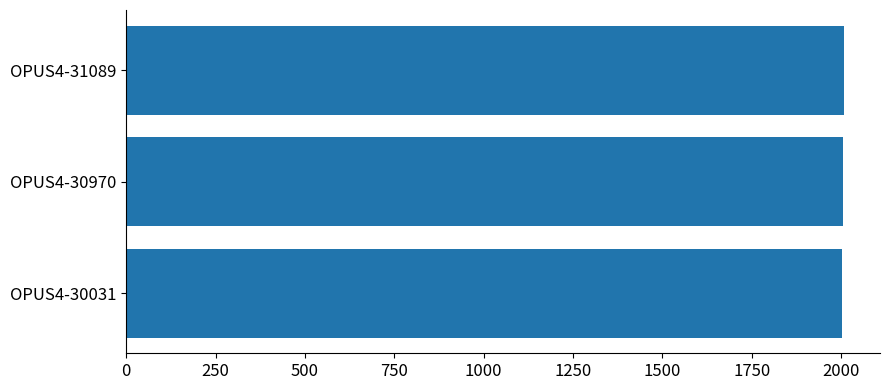

What is the difference between the second highest and minimum values?

1